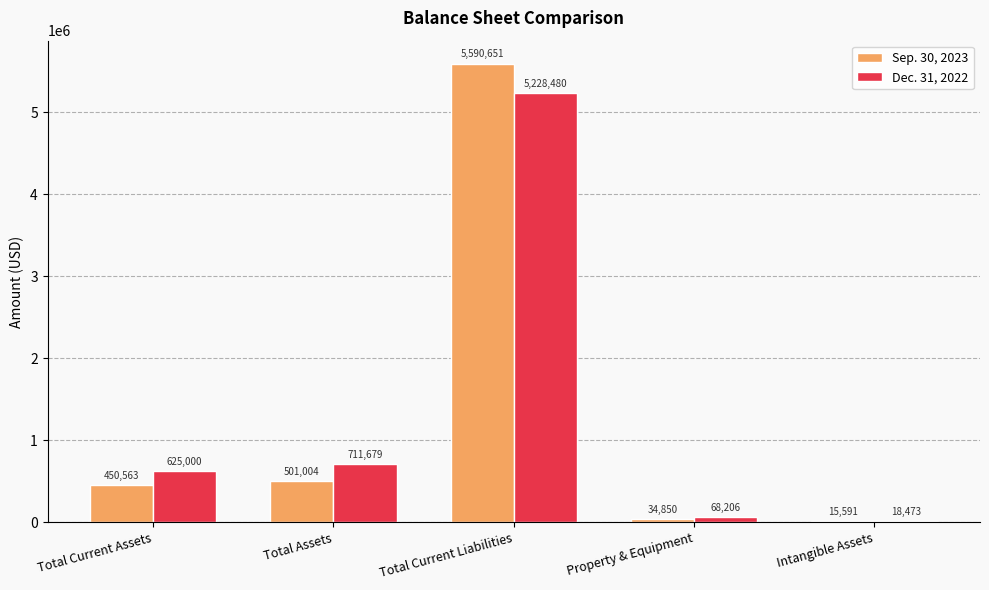

What is the total value across all series at Total Assets?

1212683